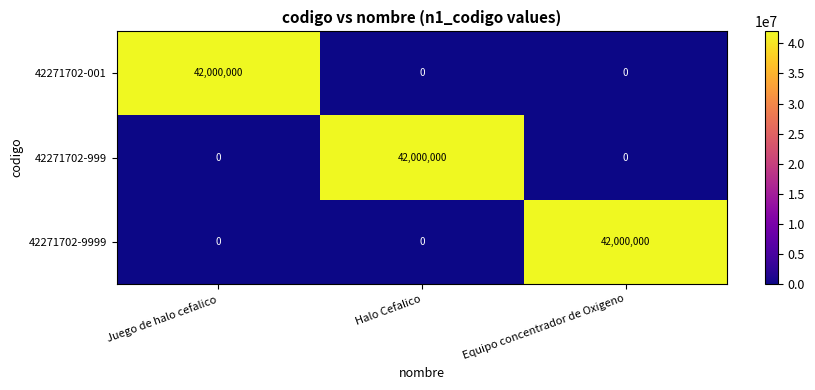

What is the sum of the 42271702-9999 values at Equipo concentrador de Oxigeno and Halo Cefalico?

42000000